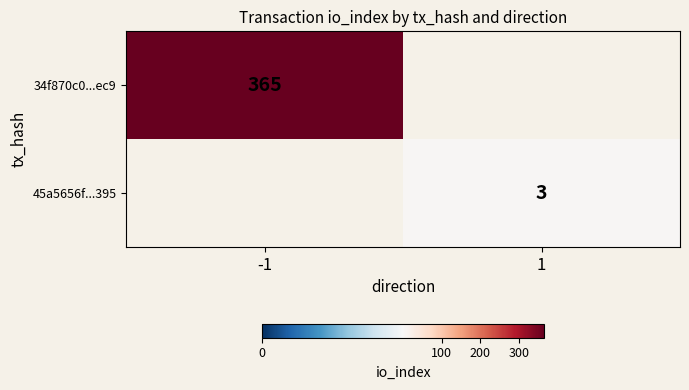

The value of 45a5656f...395 at 1 is 3. True or false?

True